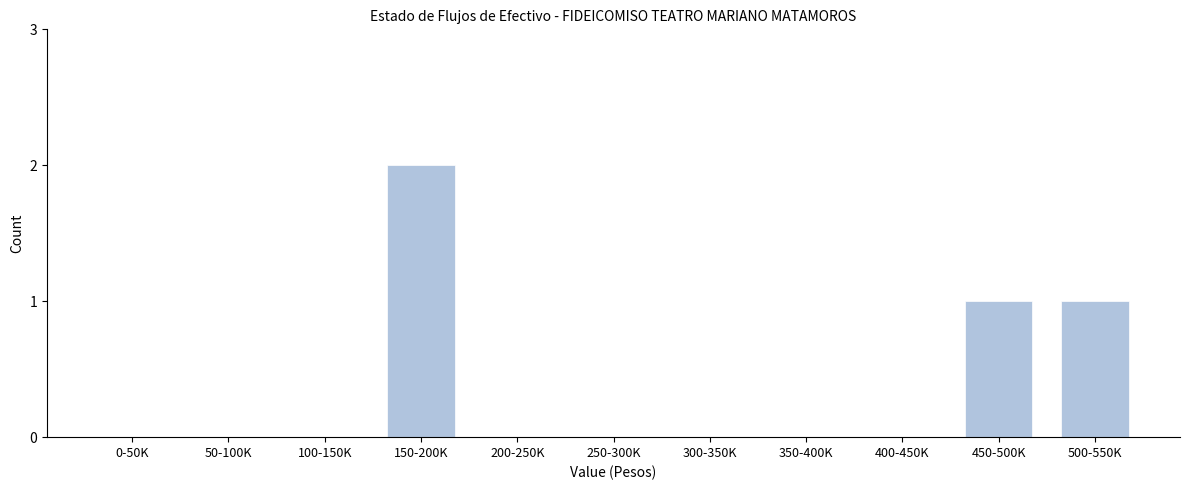

Reading right to left, list all the values displayed in this chart.

500-550K=1	450-500K=1	400-450K=0	350-400K=0	300-350K=0	250-300K=0	200-250K=0	150-200K=2	100-150K=0	50-100K=0	0-50K=0